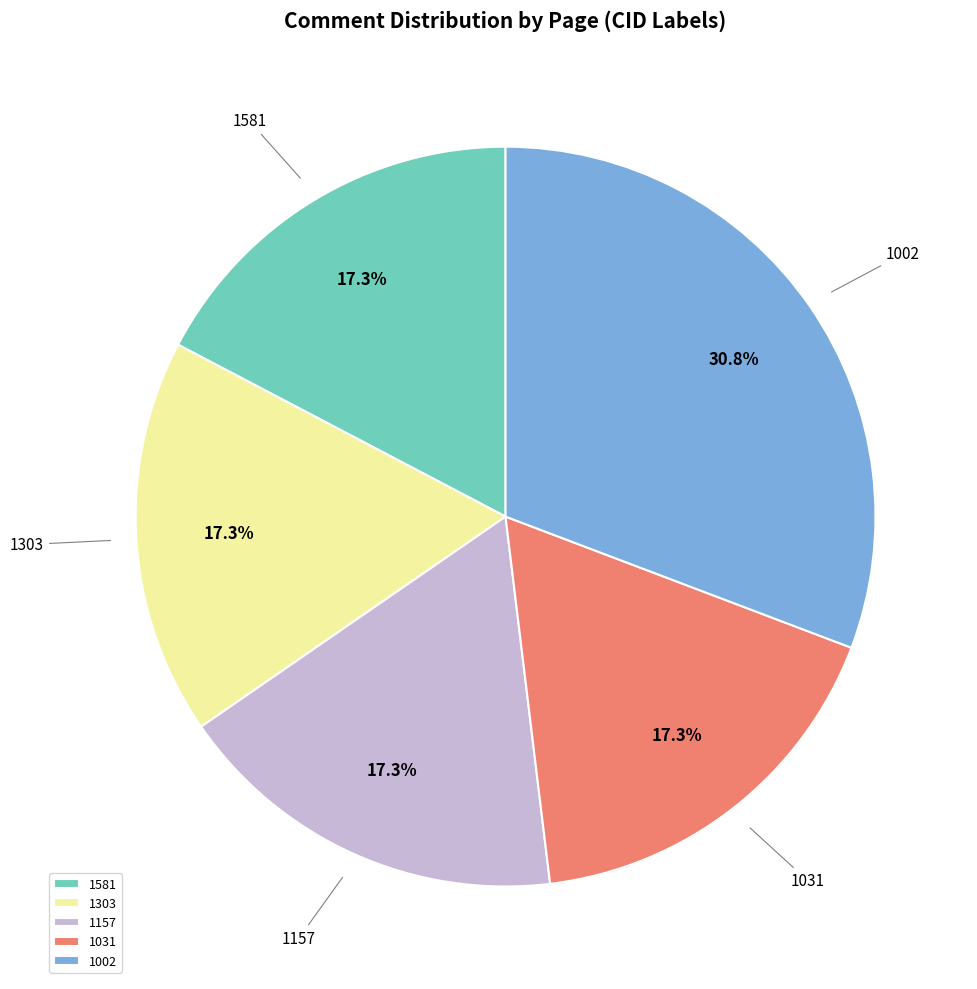

Does 1303 represent more than half of the total?

No